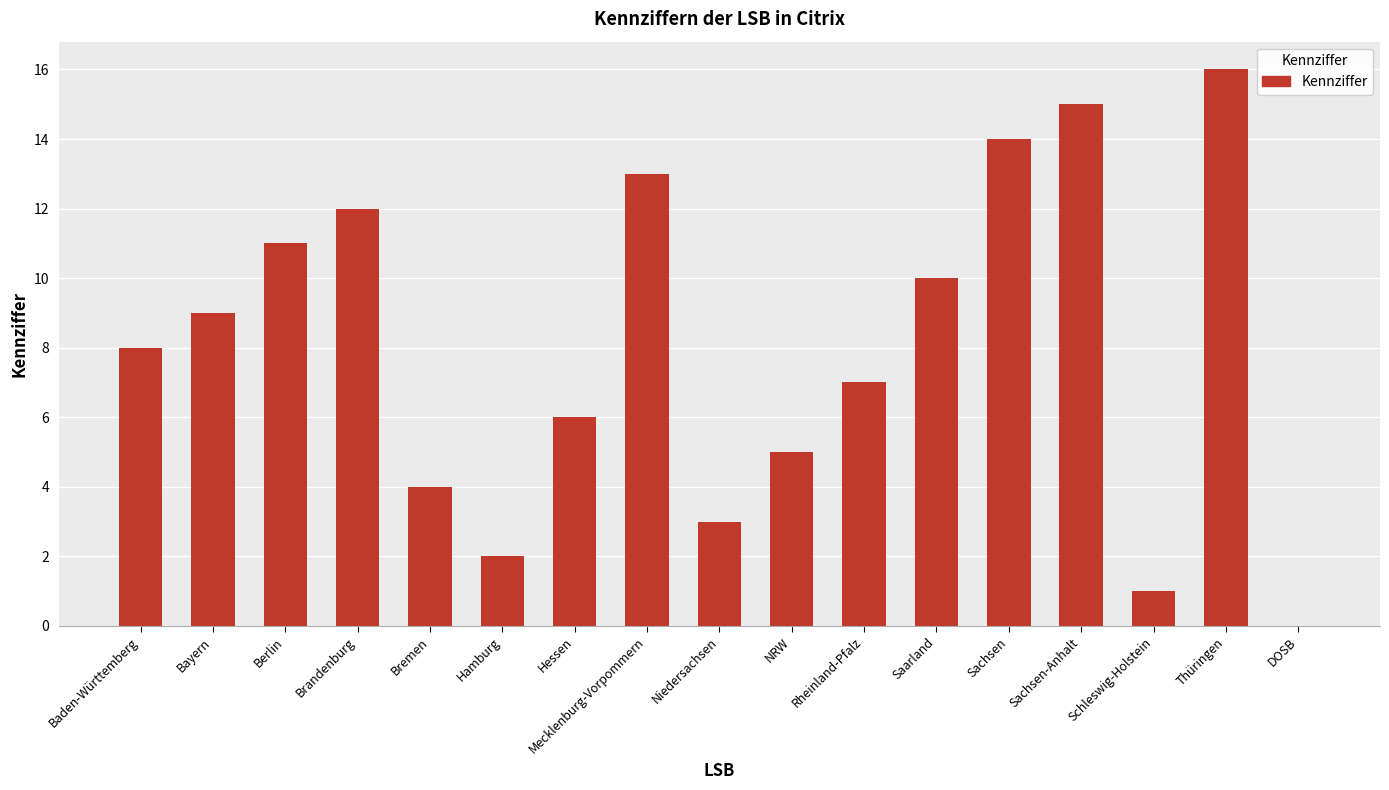

What is the sum of the values at Sachsen-Anhalt and Schleswig-Holstein?

16